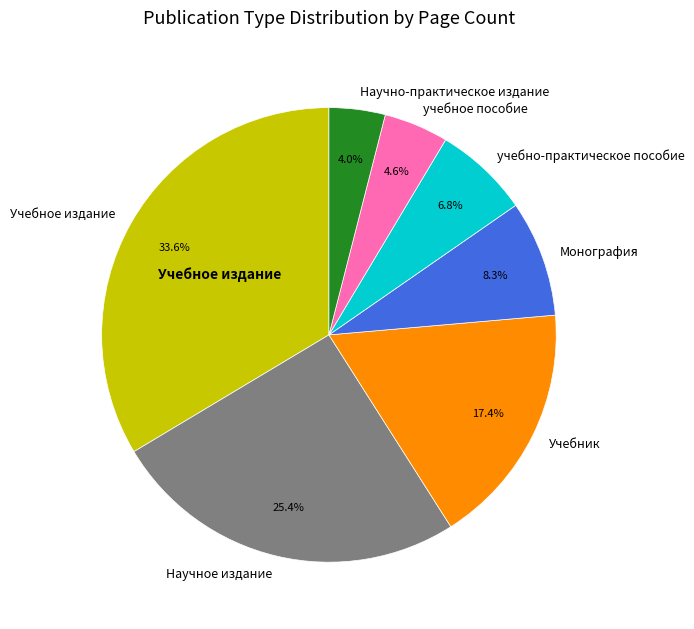

What percentage is the Учебник slice, to the nearest percent?

17%